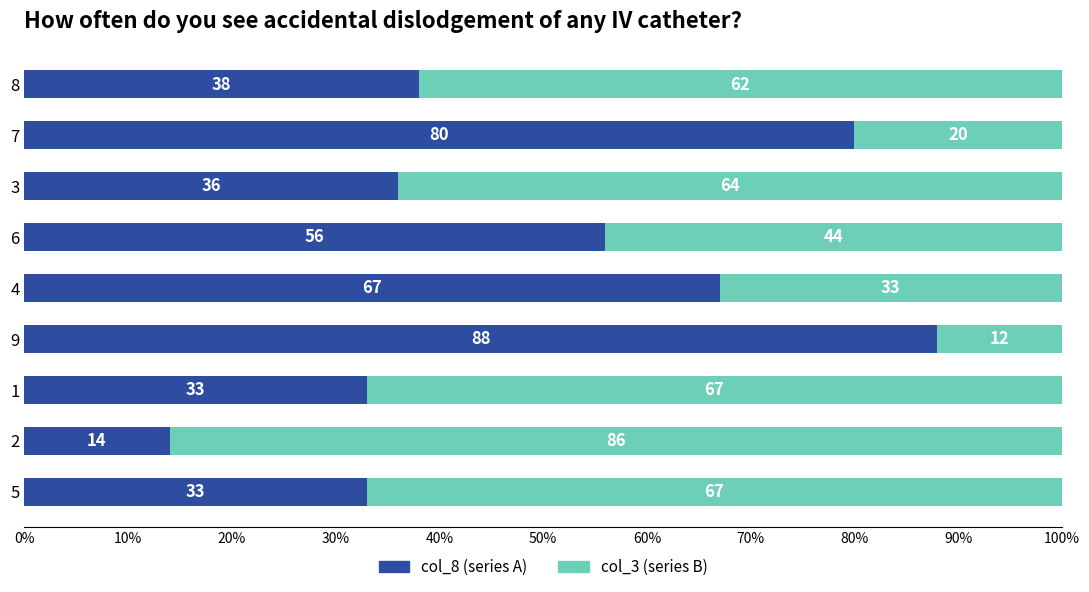

Is it true that col_8 (series A) equals 112 at 4?

False